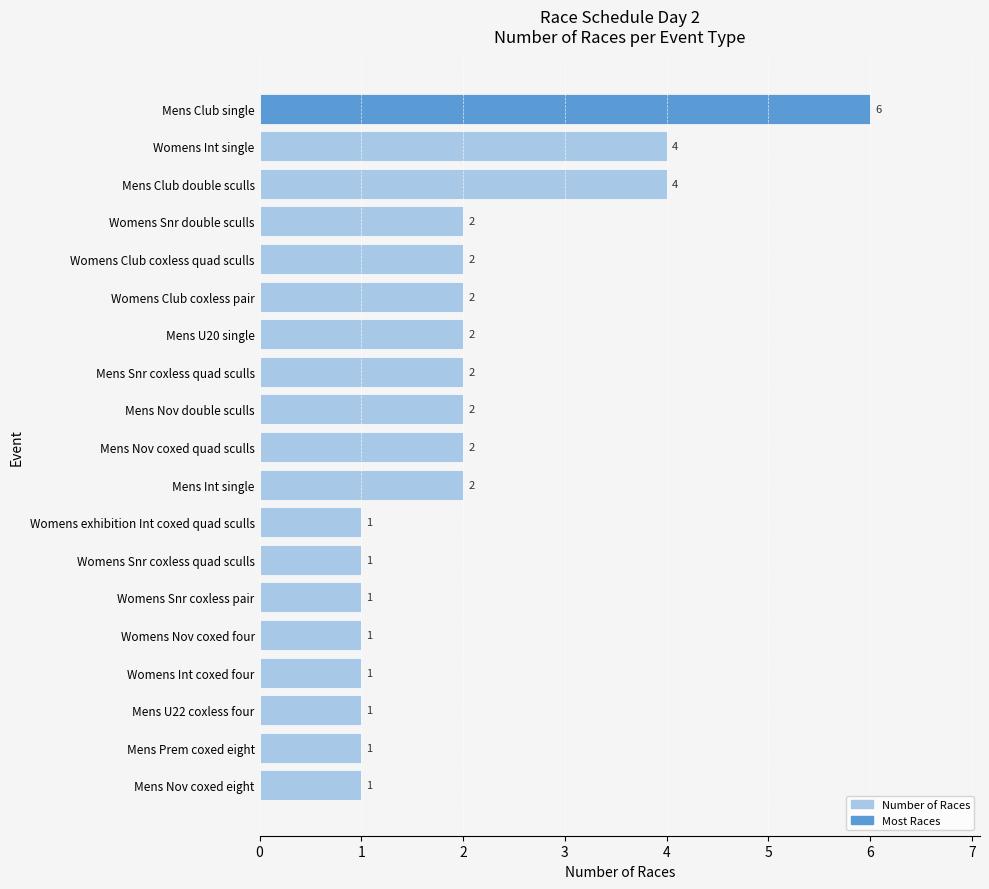

What is the sum of all values?

38